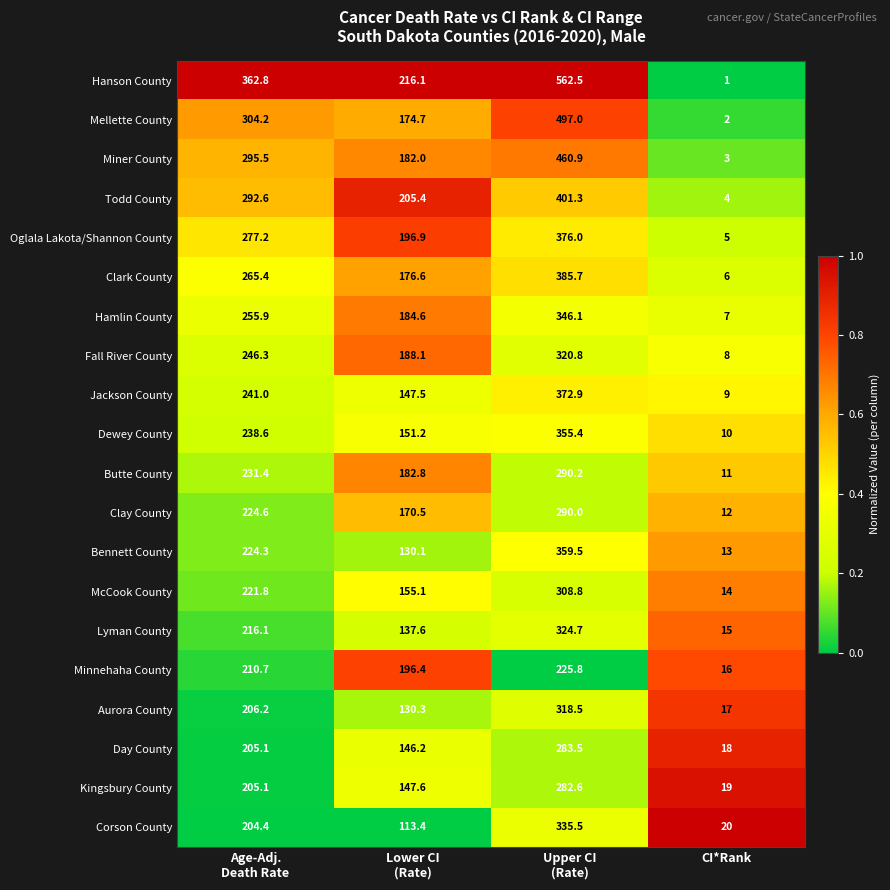

What is the sum of all Jackson County values?

770.4